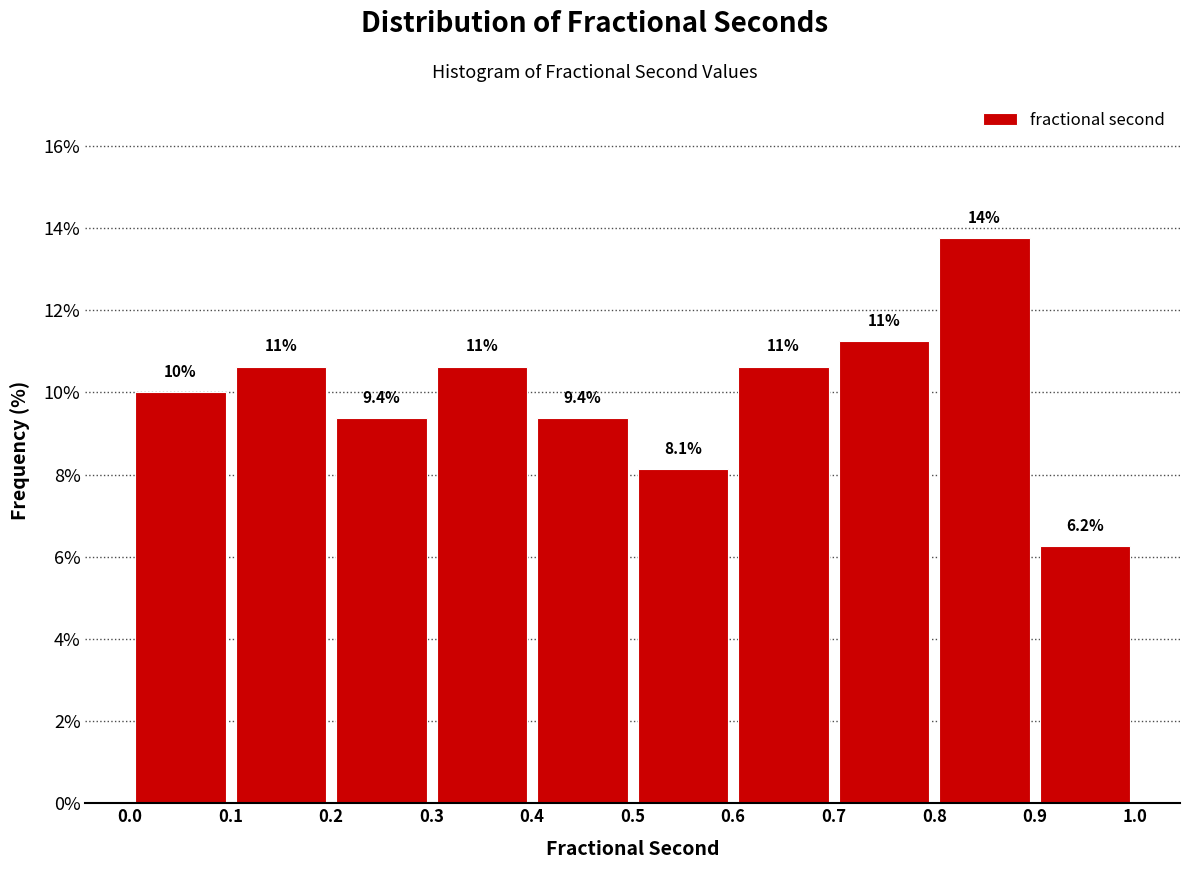

Which range on the x-axis has the tallest bar?

0.8 to 0.9